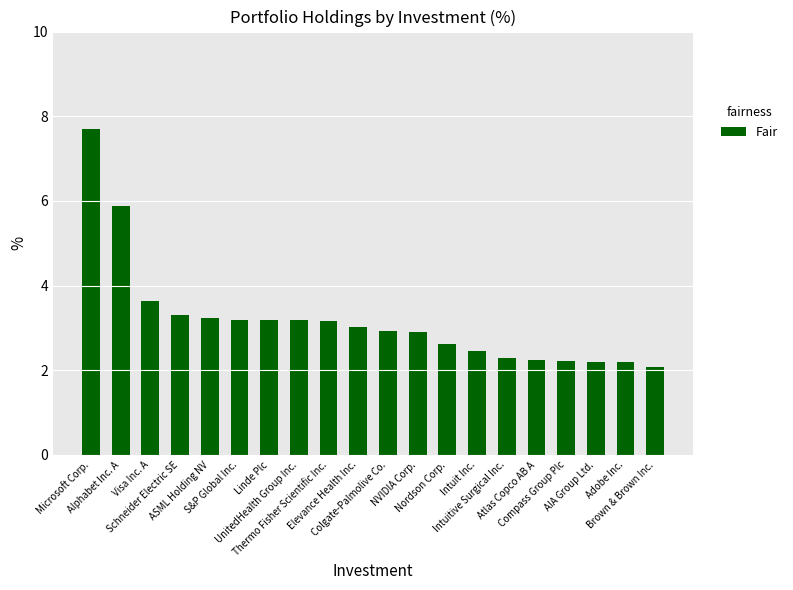

What is the change in value from Nordson Corp. to Adobe Inc.?

-0.4